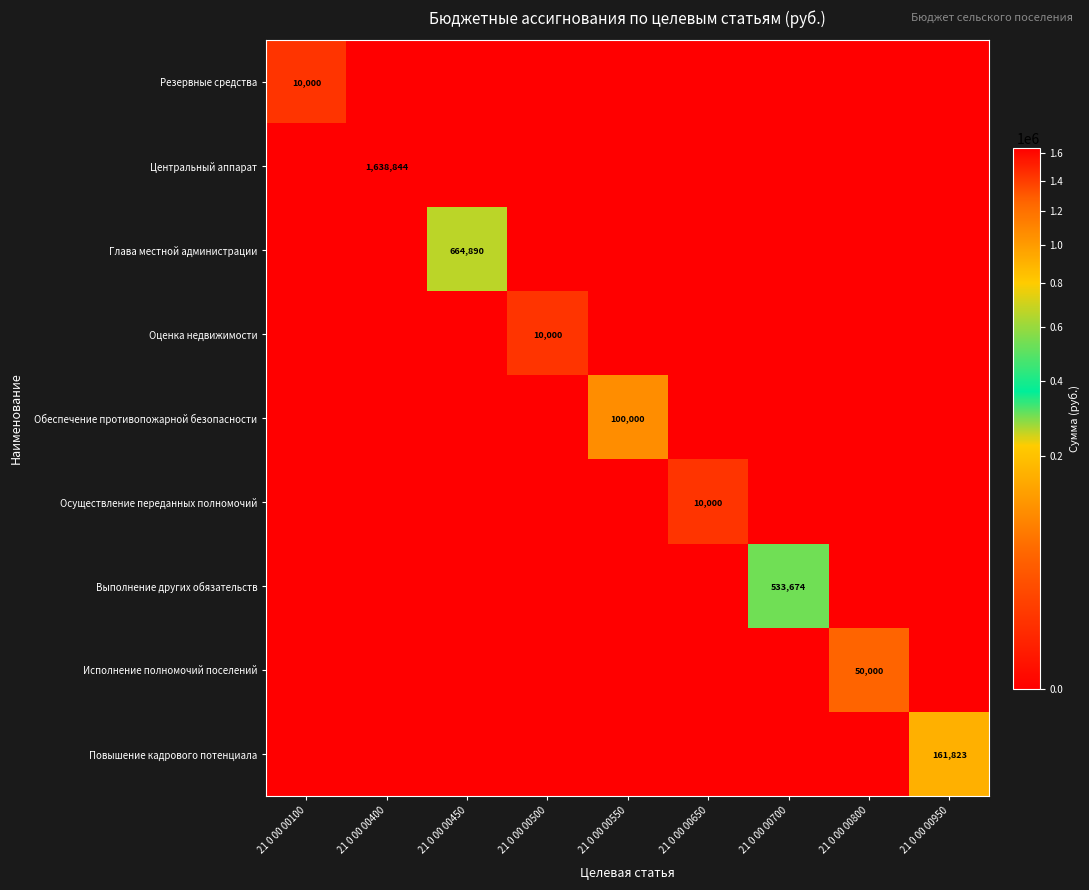

The Оценка недвижимости series shows 0 at 21 0 00 00550. True or false?

True